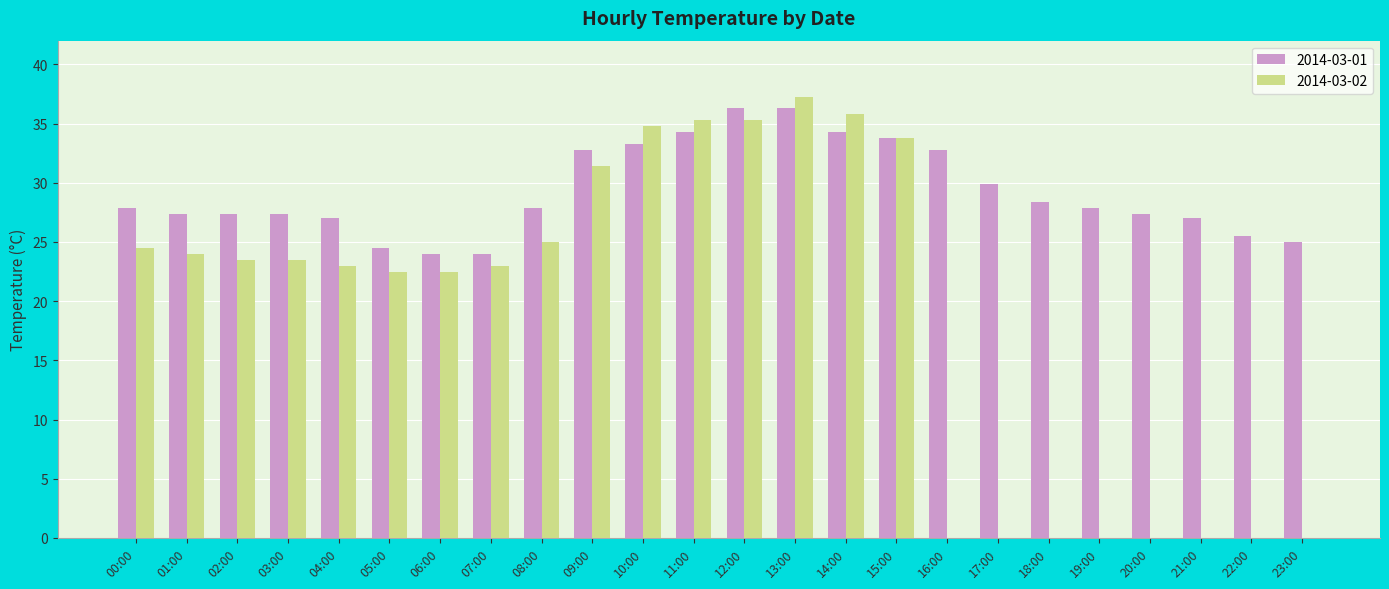

What is the sum of the 2014-03-01 values at 10:00 and 06:00?

57.3